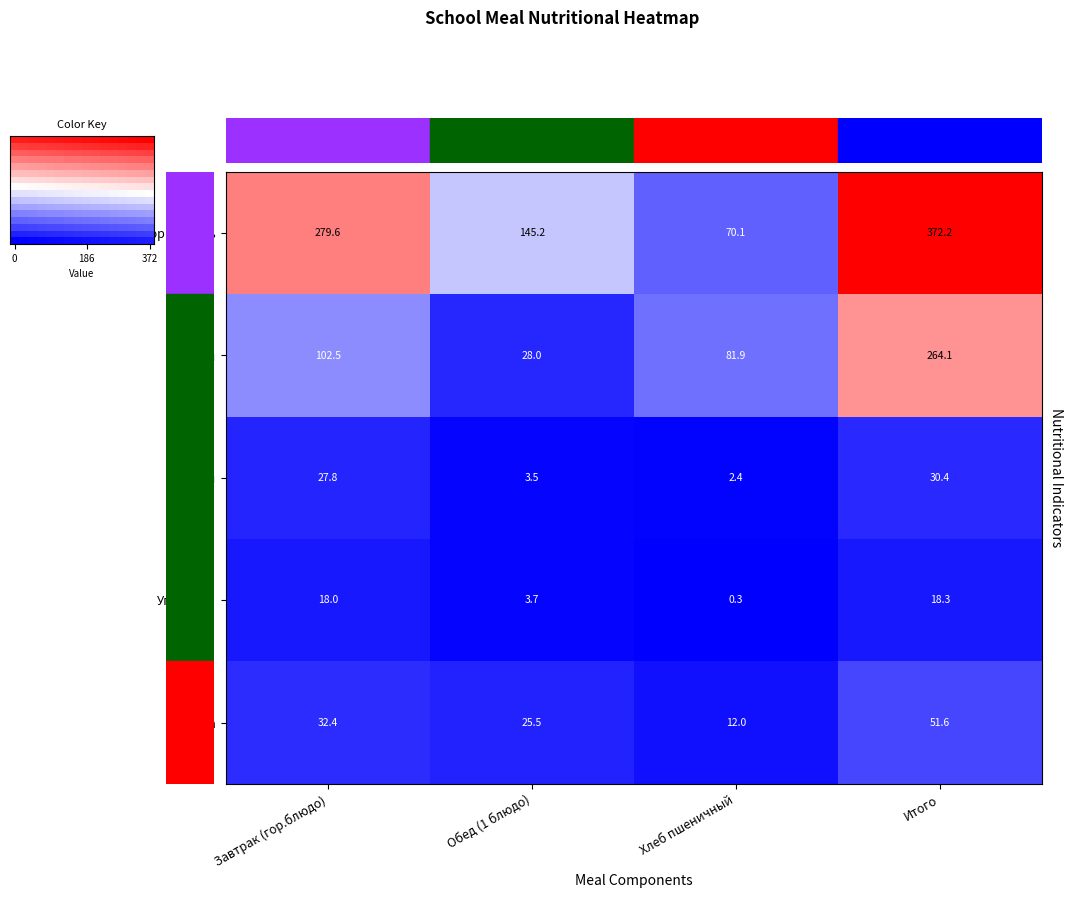

True or false: Углеводы has a value of 31.7 at Итого.

False